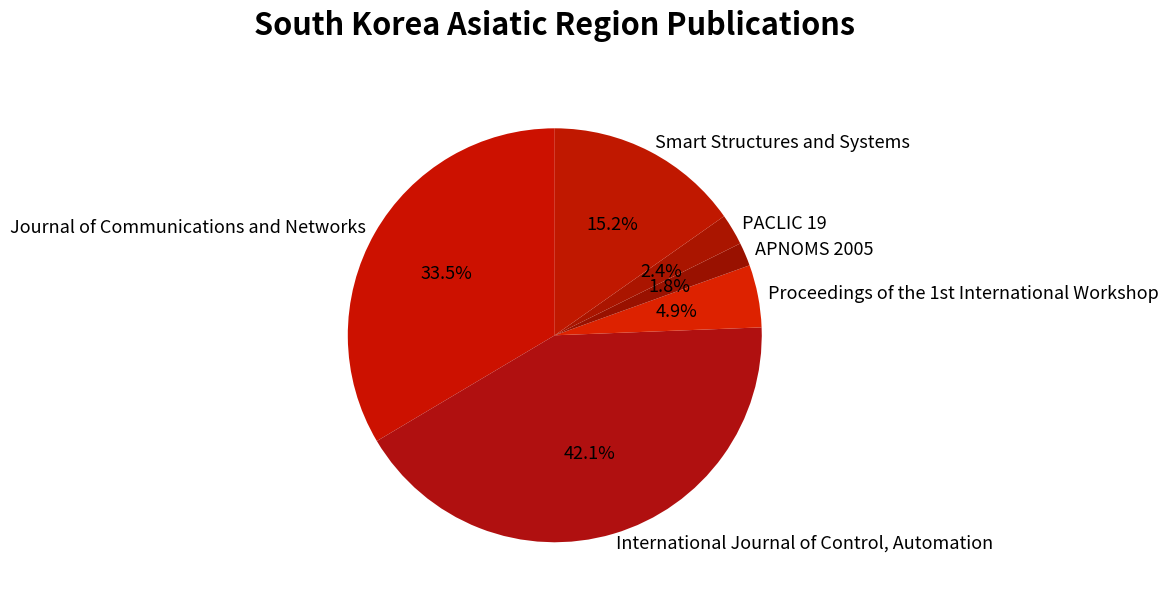

Is International Journal of Control, Automation the majority of the pie?

No